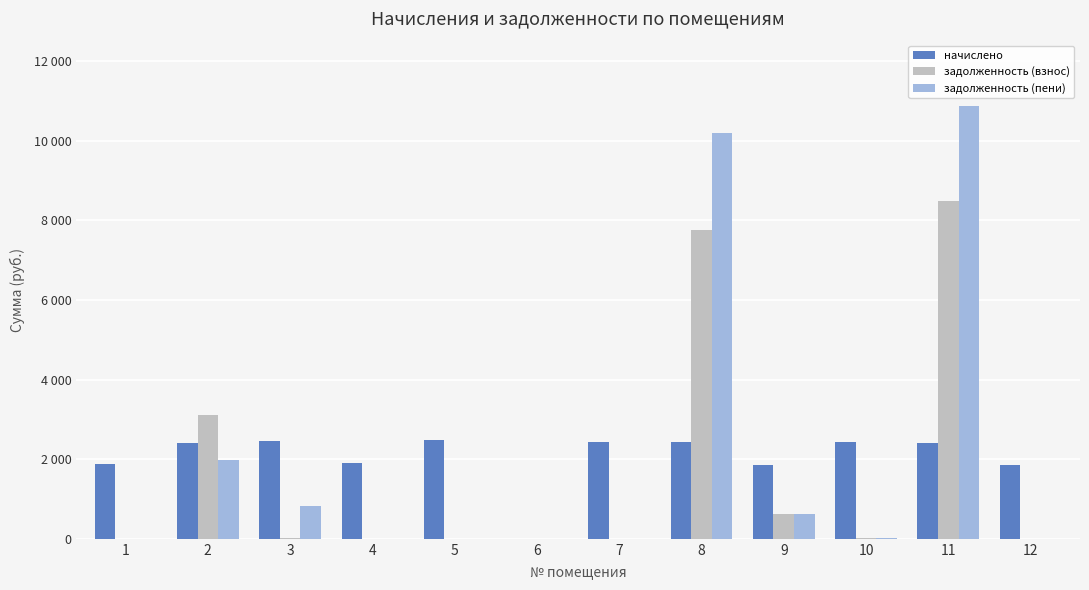

At which label is задолженность (взнос) closest to 4241?

2